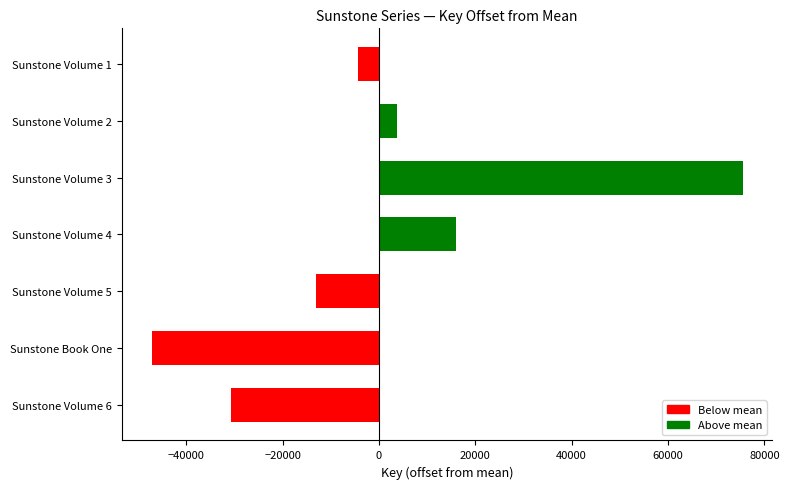

Does the chart contain stacked bars?

No